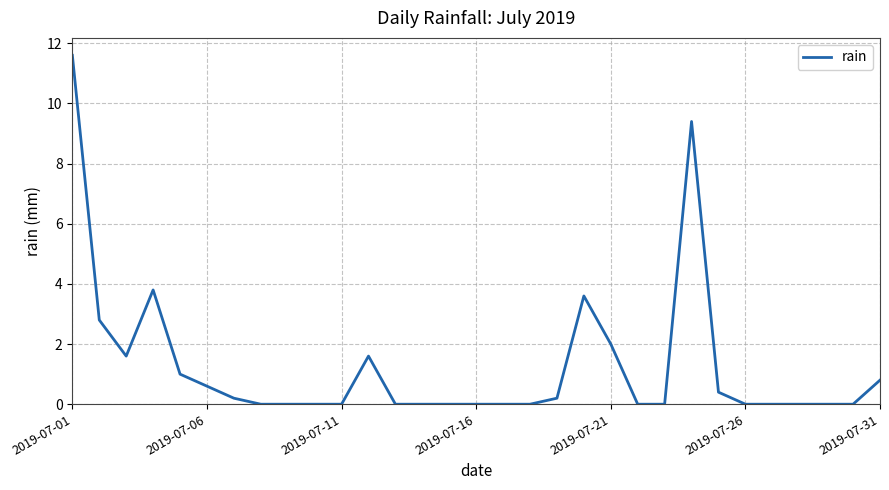

What is the maximum value shown in the chart?

11.6